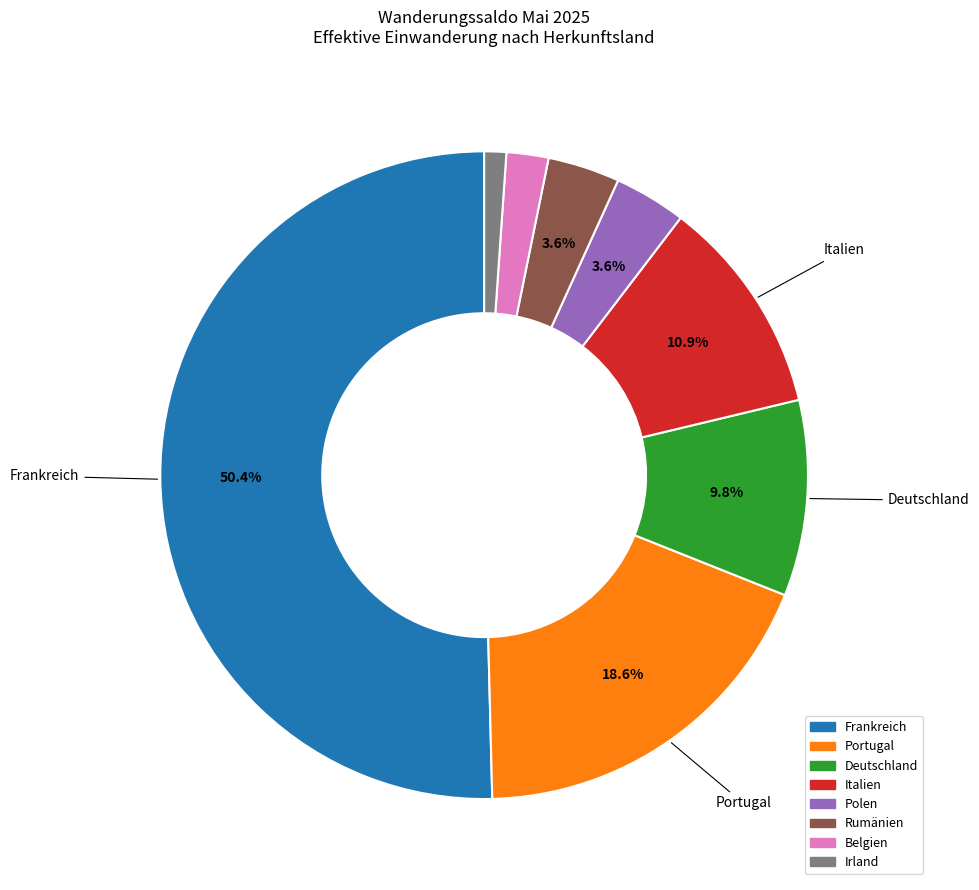

Which slice represents more than half of the pie?

Frankreich